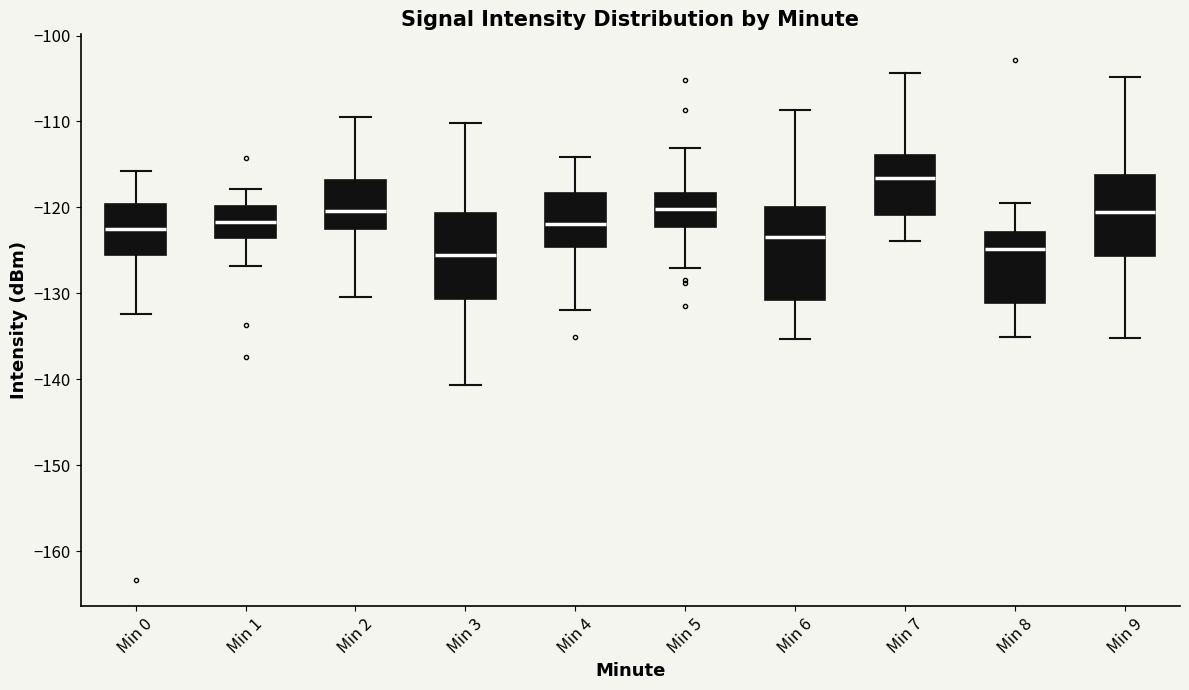

Where does the lower whisker of the box for Min 3 end on the y-axis? The values are not printed on the chart, so give them approximately, as read against the axis.

-141